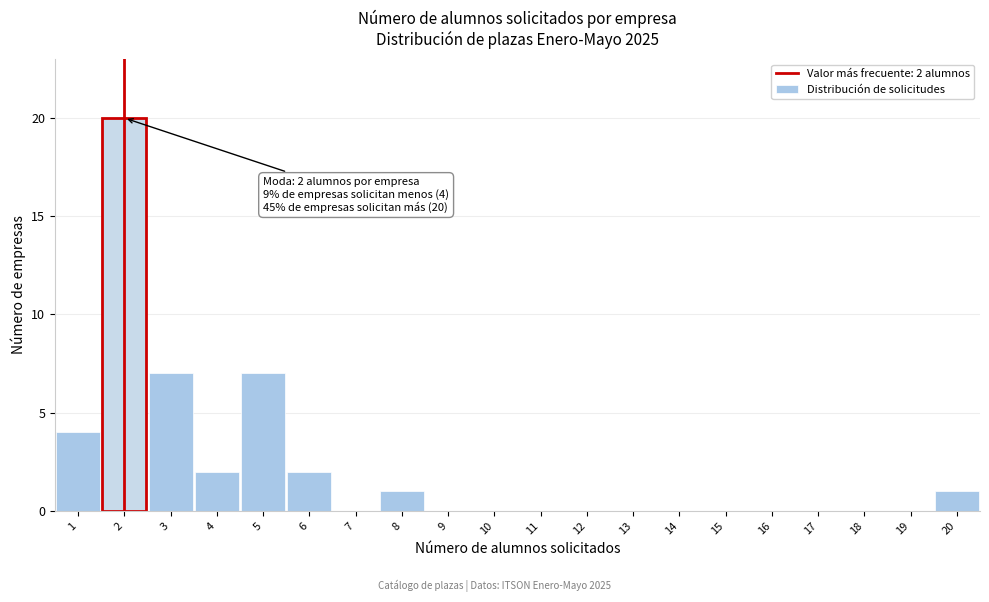

Which range on the x-axis has the tallest bar?

1.5 to 2.5